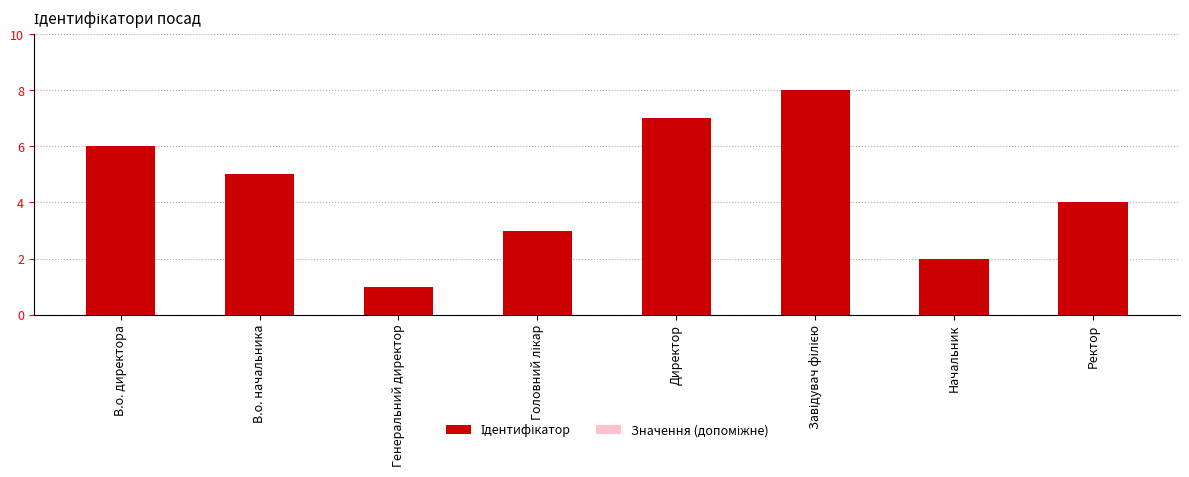

What is the maximum value for Значення (допоміжне)?

4.8